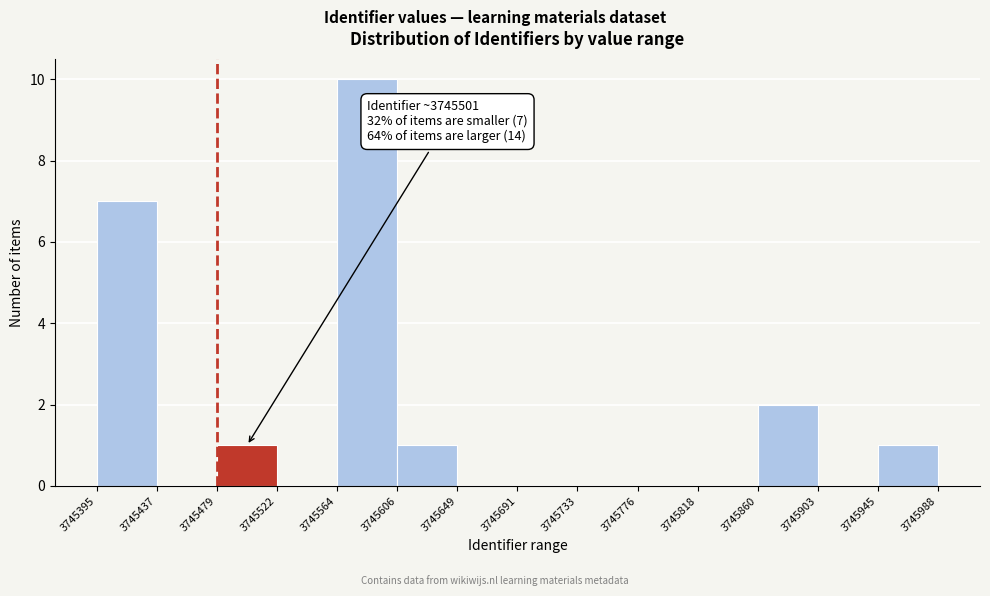

Which range on the x-axis has the tallest bar?

3745564 to 3745606